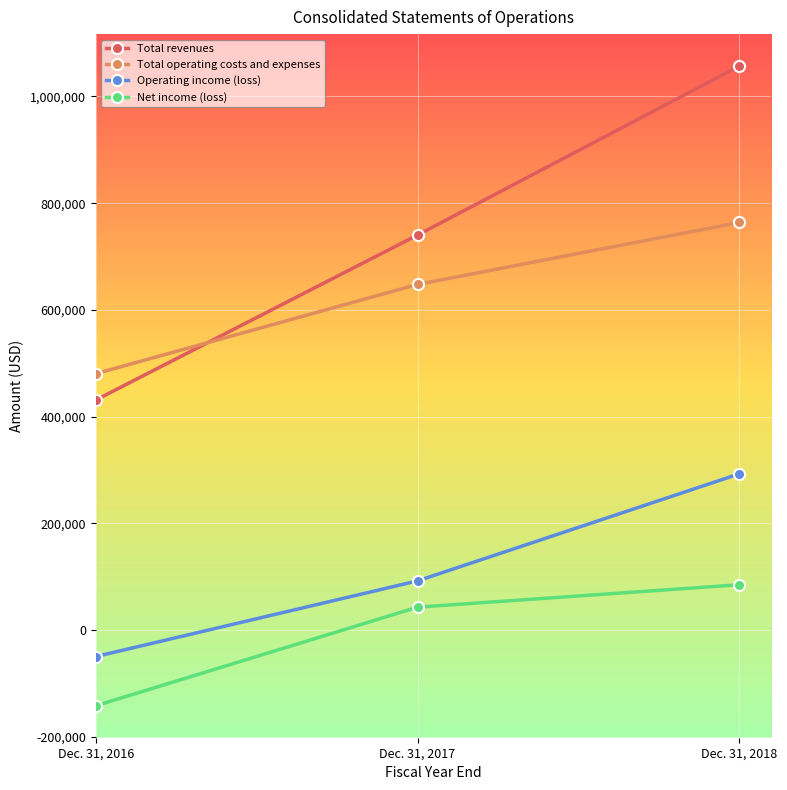

How many data points in Total operating costs and expenses are less than 647884?

1